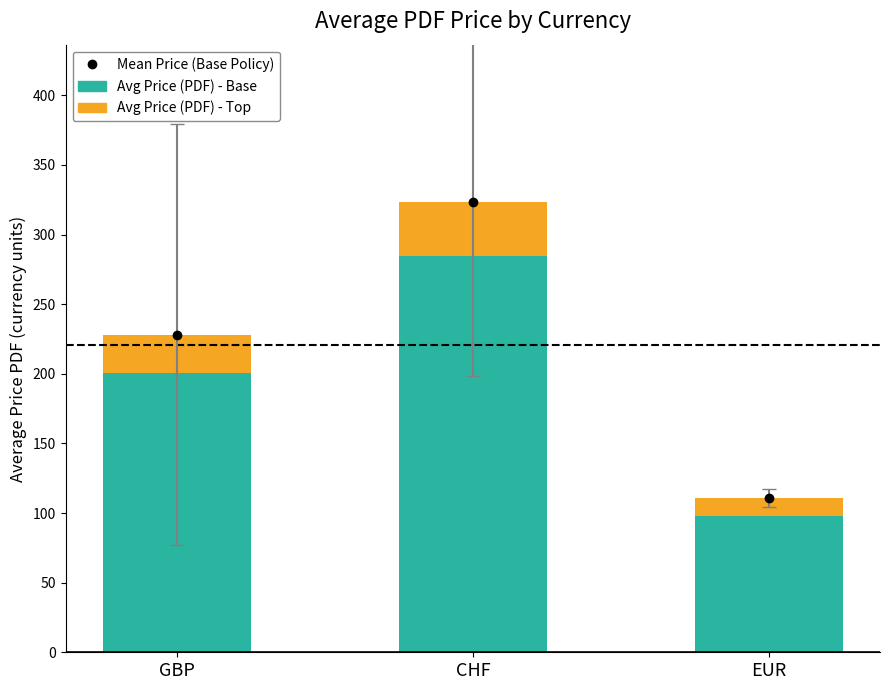

How many values in the Mean Price (Base Policy) series are below 228?

1